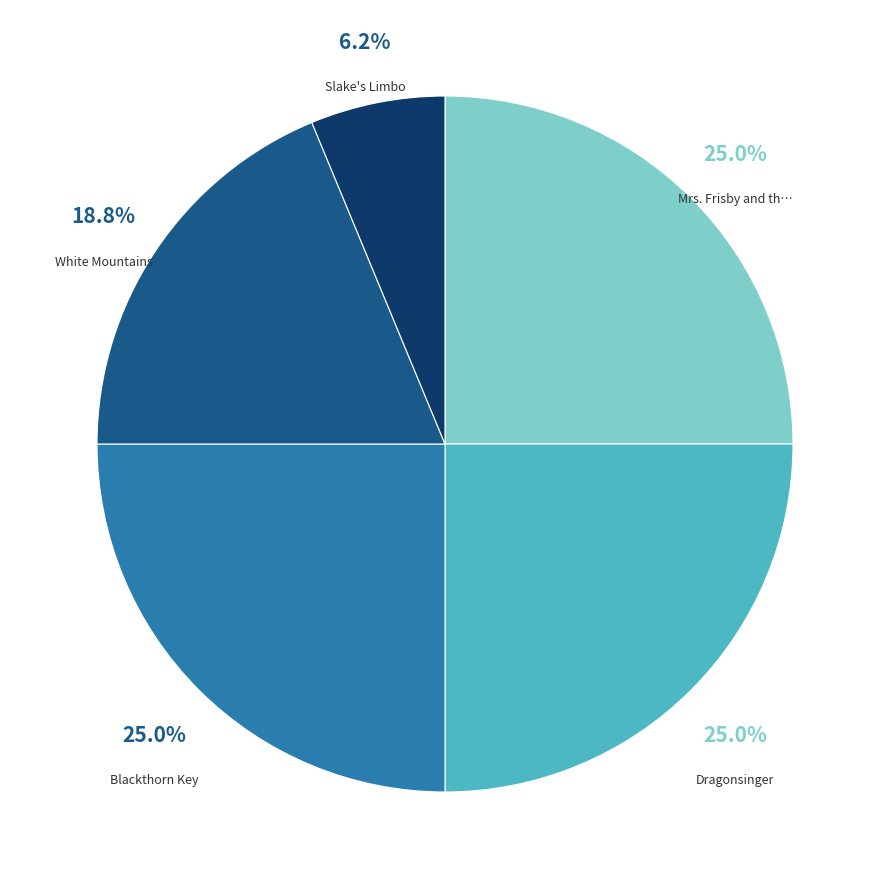

Is there any slice that represents more than half of the pie?

No